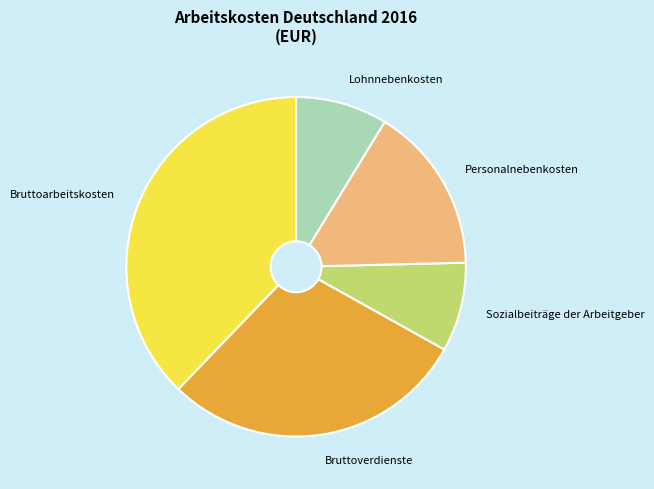

How many slices are in this pie chart?

5